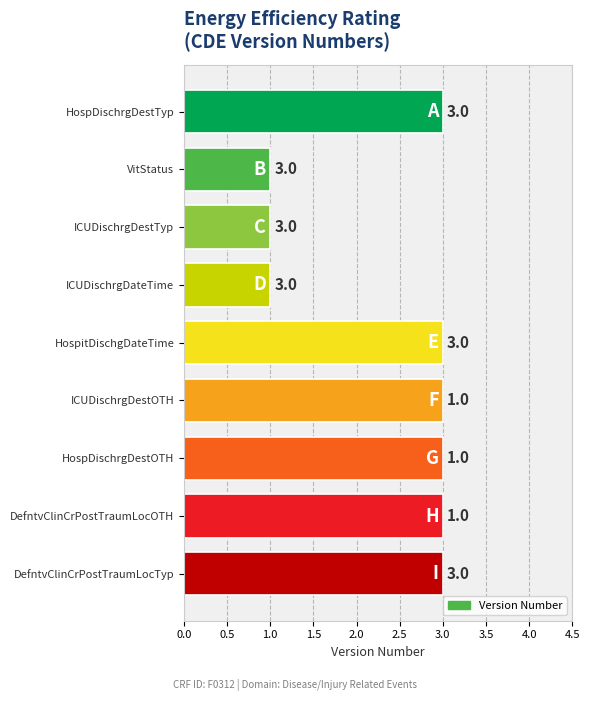

The chart shows a value of 1 at VitStatus. True or false?

True